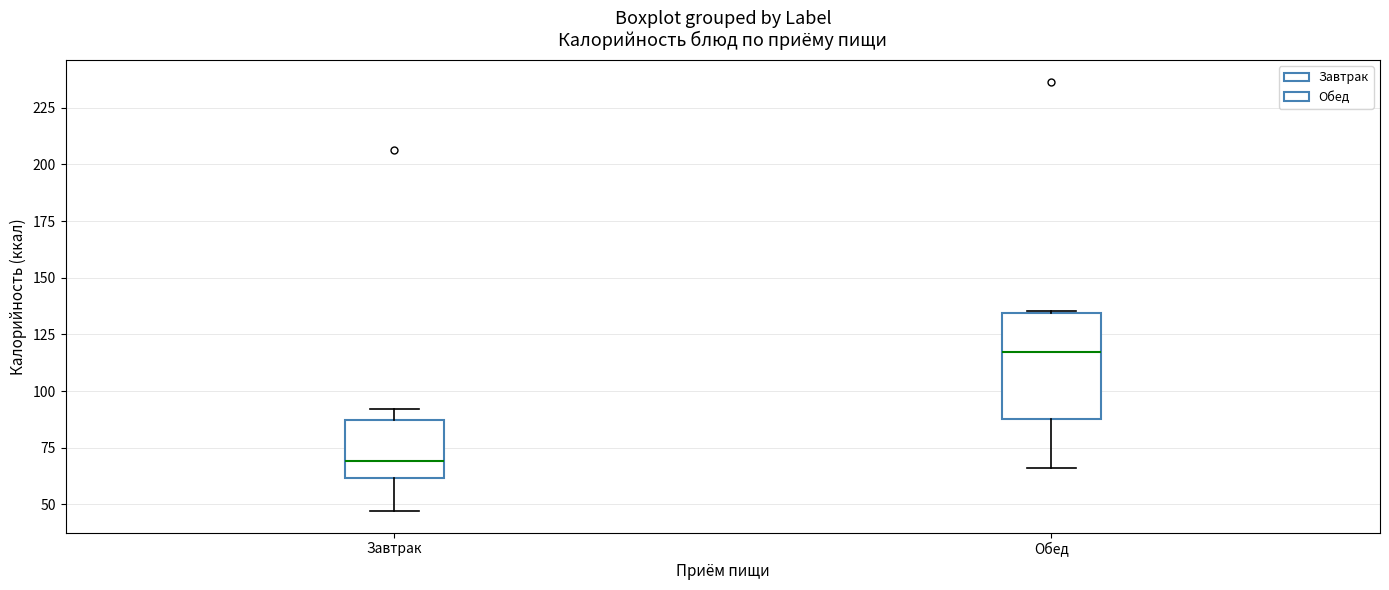

Where does the median line of the box for Обед sit on the y-axis? The values are not printed on the chart, so give them approximately, as read against the axis.

115